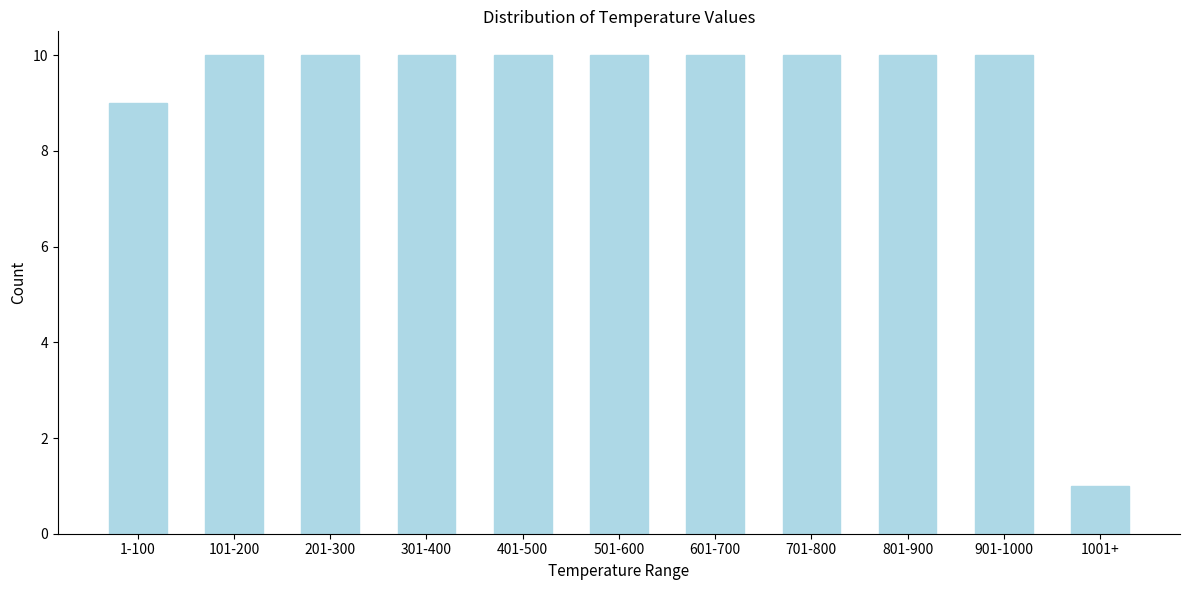

Reading right to left, what are all the values shown in this chart?

1001+=1	901-1000=10	801-900=10	701-800=10	601-700=10	501-600=10	401-500=10	301-400=10	201-300=10	101-200=10	1-100=9